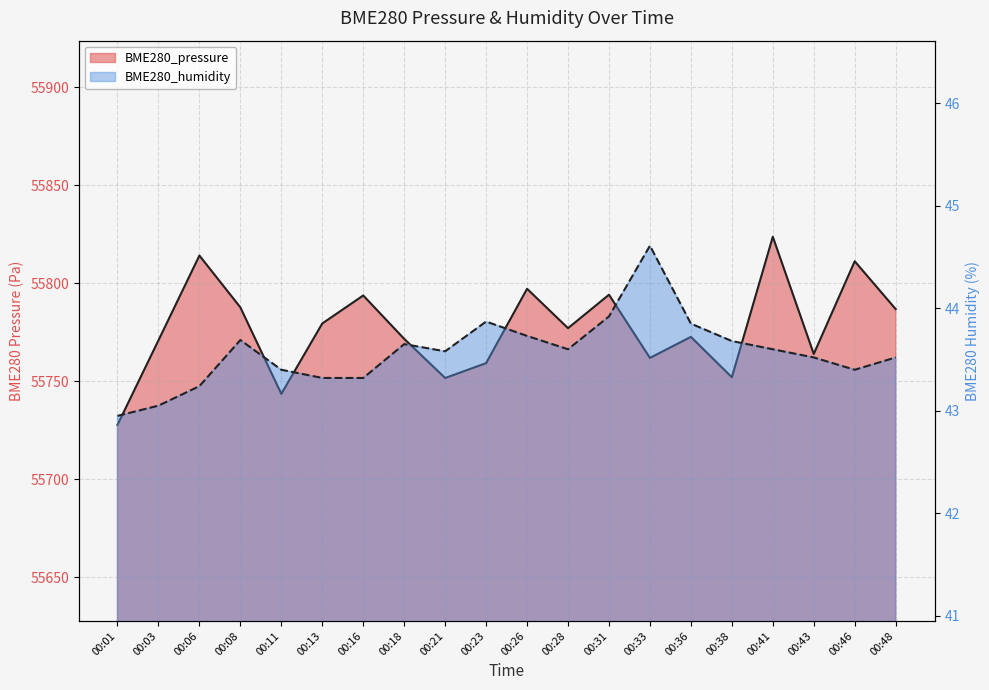

The value of BME280_pressure at 00:11 is 55743.6. True or false?

True